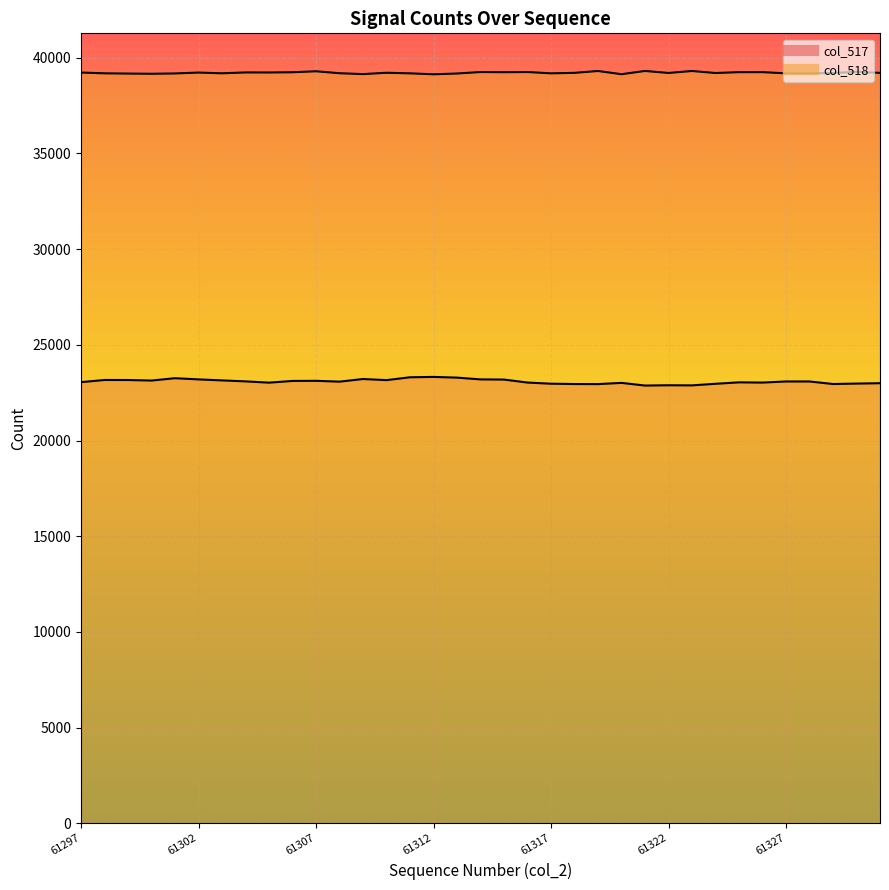

At how many categories does at least one series exceed 27045?

35